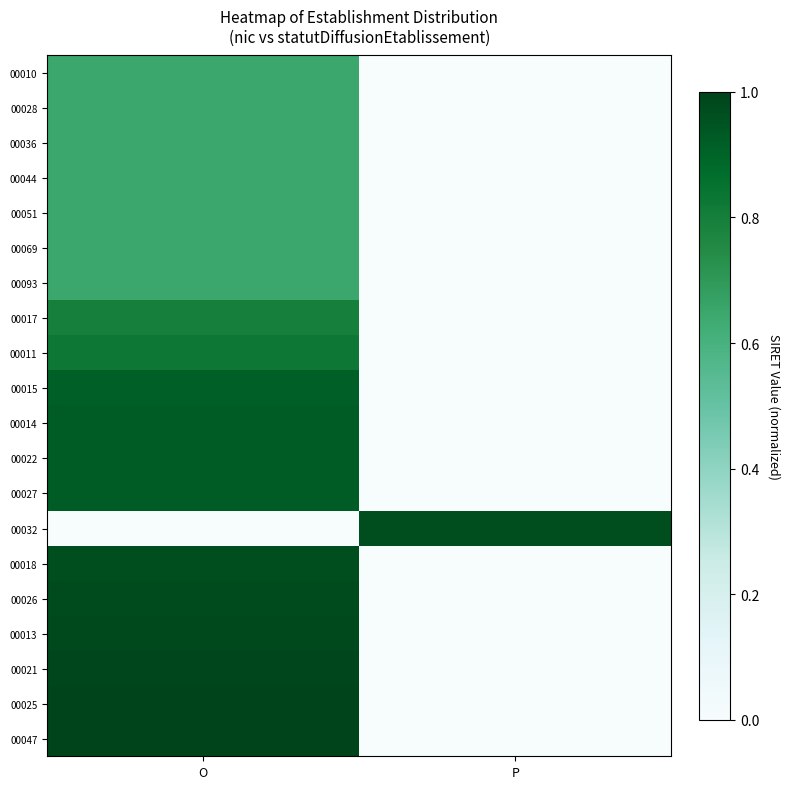

How many categories are shown in the chart?

2